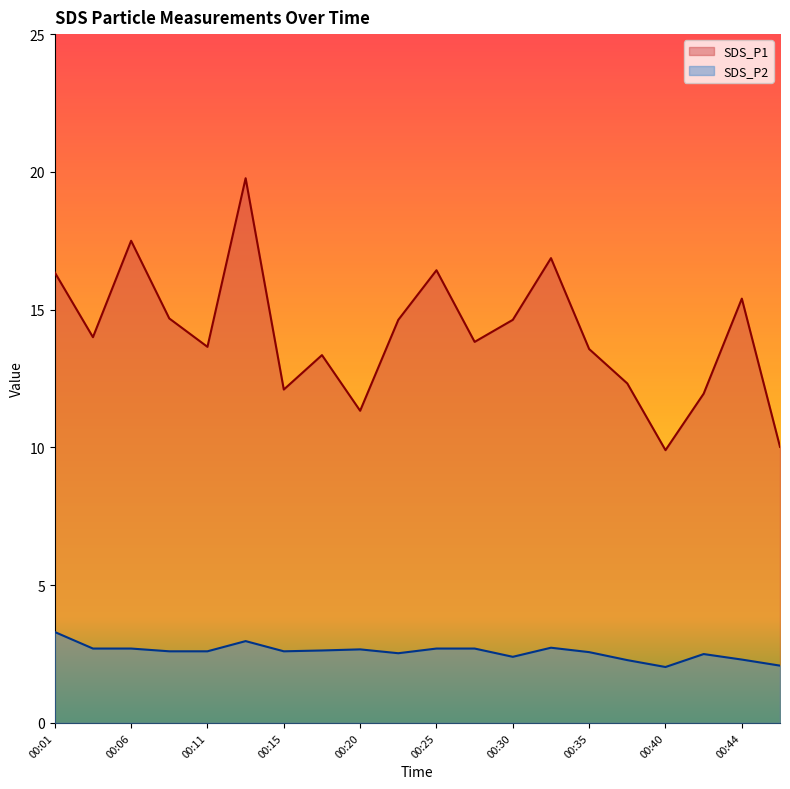

In SDS_P1, how many points are lower than both neighbors (excluding endpoints)?

6